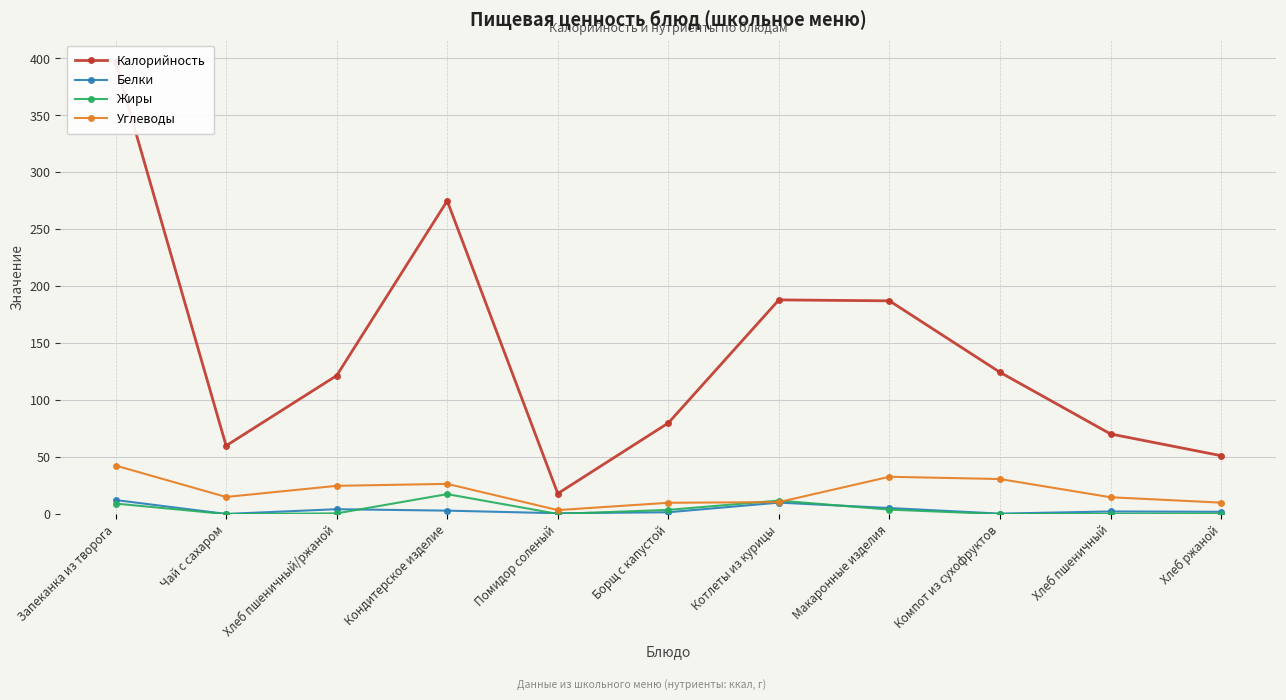

How many lines are shown in the chart?

4